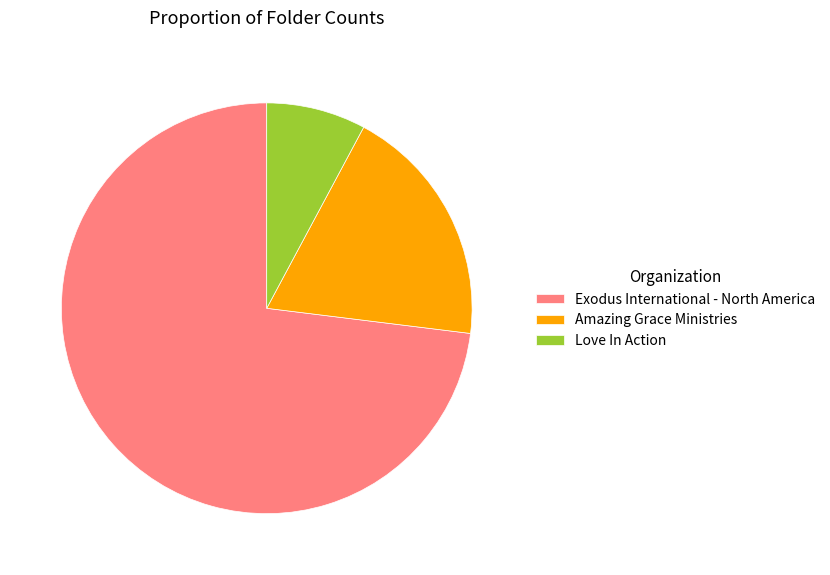

True or false: Exodus International - North America accounts for 73% of the total.

True